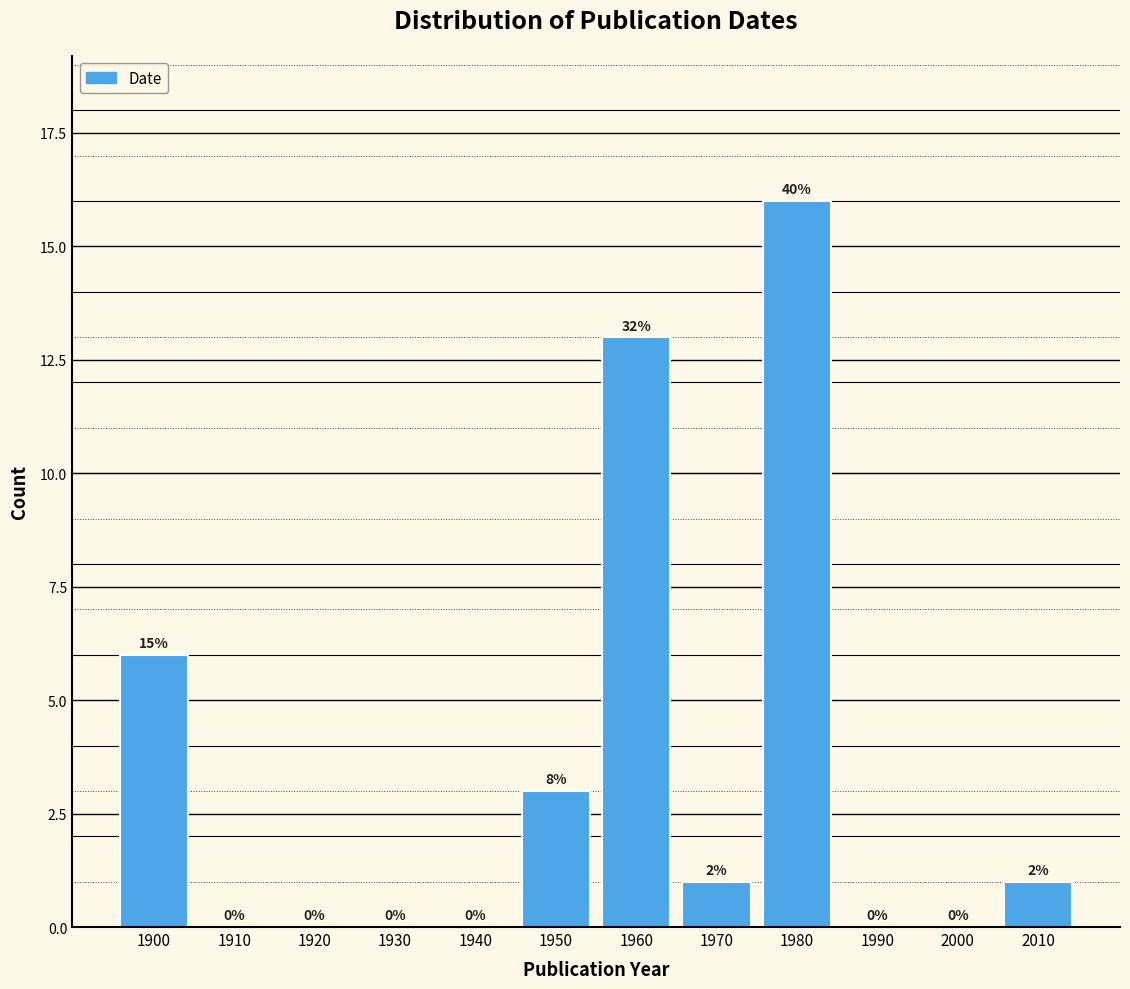

Reading right to left, extract all data points from this chart.

2010=1	2000=0	1990=0	1980=16	1970=1	1960=13	1950=3	1940=0	1930=0	1920=0	1910=0	1900=6